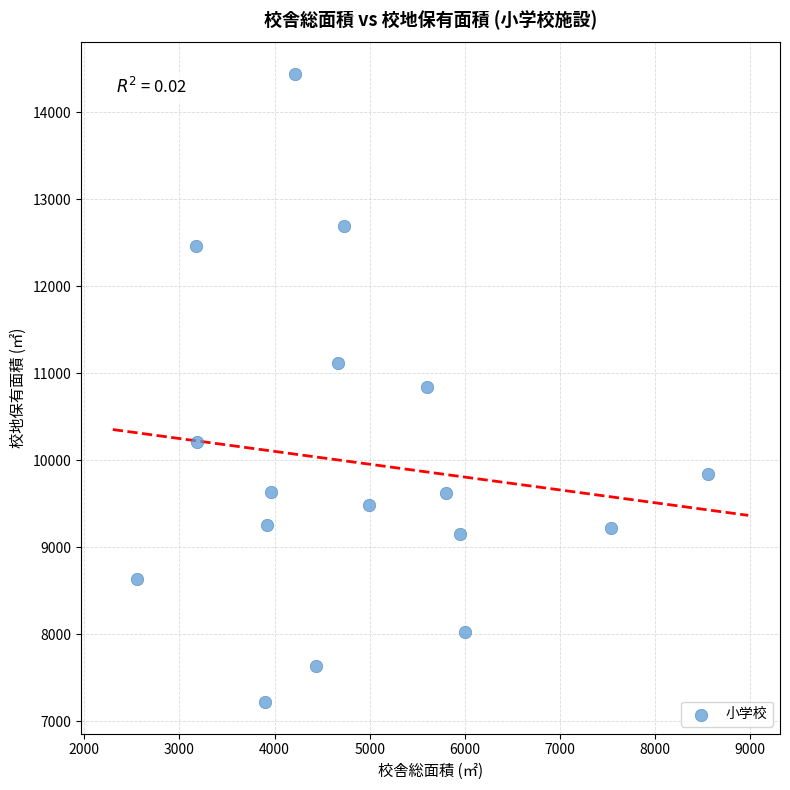

What is the range of X values (max minus min)?

6000